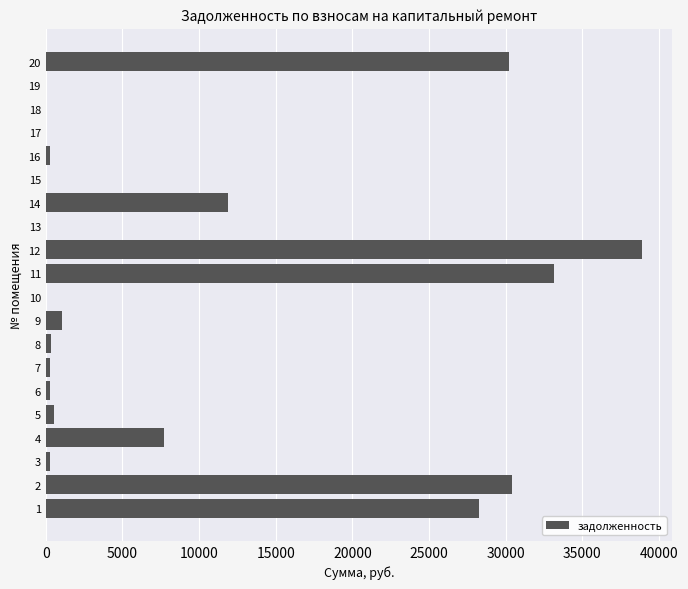

Is it true that the value at 14 is 11858.4?

True